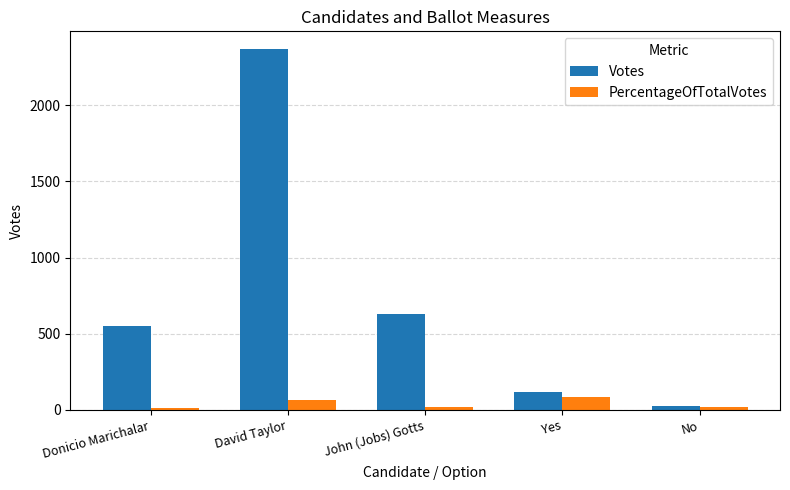

Is the value of Votes at Yes greater than the value of PercentageOfTotalVotes at John (Jobs) Gotts?

Yes